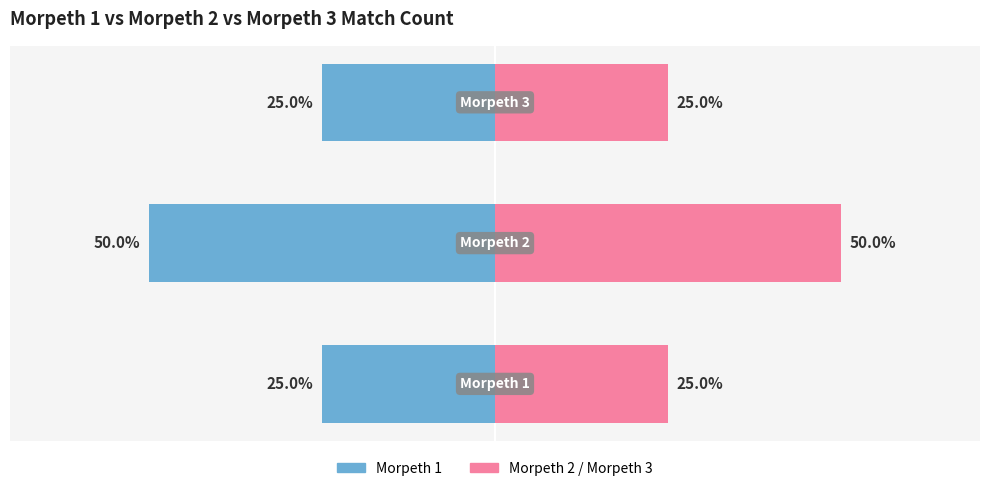

Which series has the largest total across all categories?

Morpeth 2 / Morpeth 3